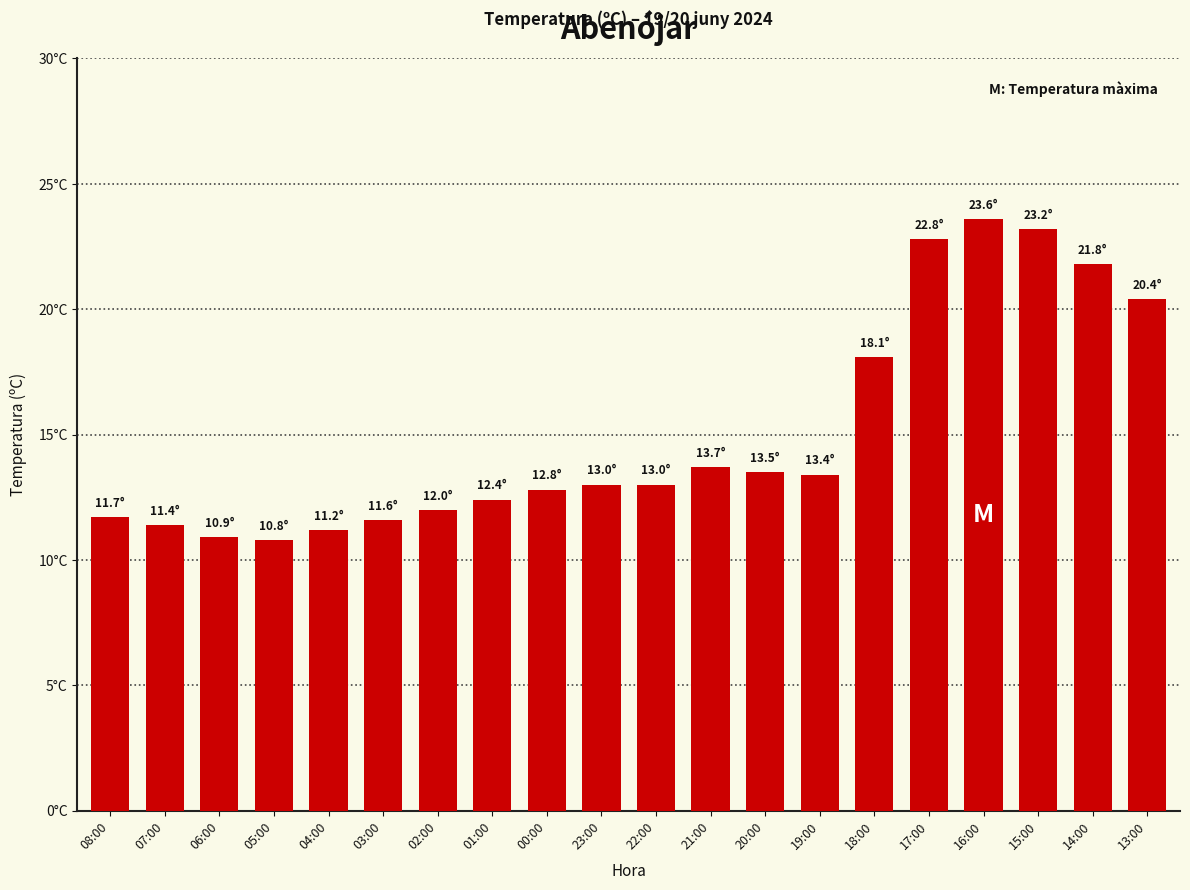

List the labels in order of value, largest first.

16:00, 15:00, 17:00, 14:00, 13:00, 18:00, 21:00, 20:00, 19:00, 23:00, 22:00, 00:00, 01:00, 02:00, 08:00, 03:00, 07:00, 04:00, 06:00, 05:00